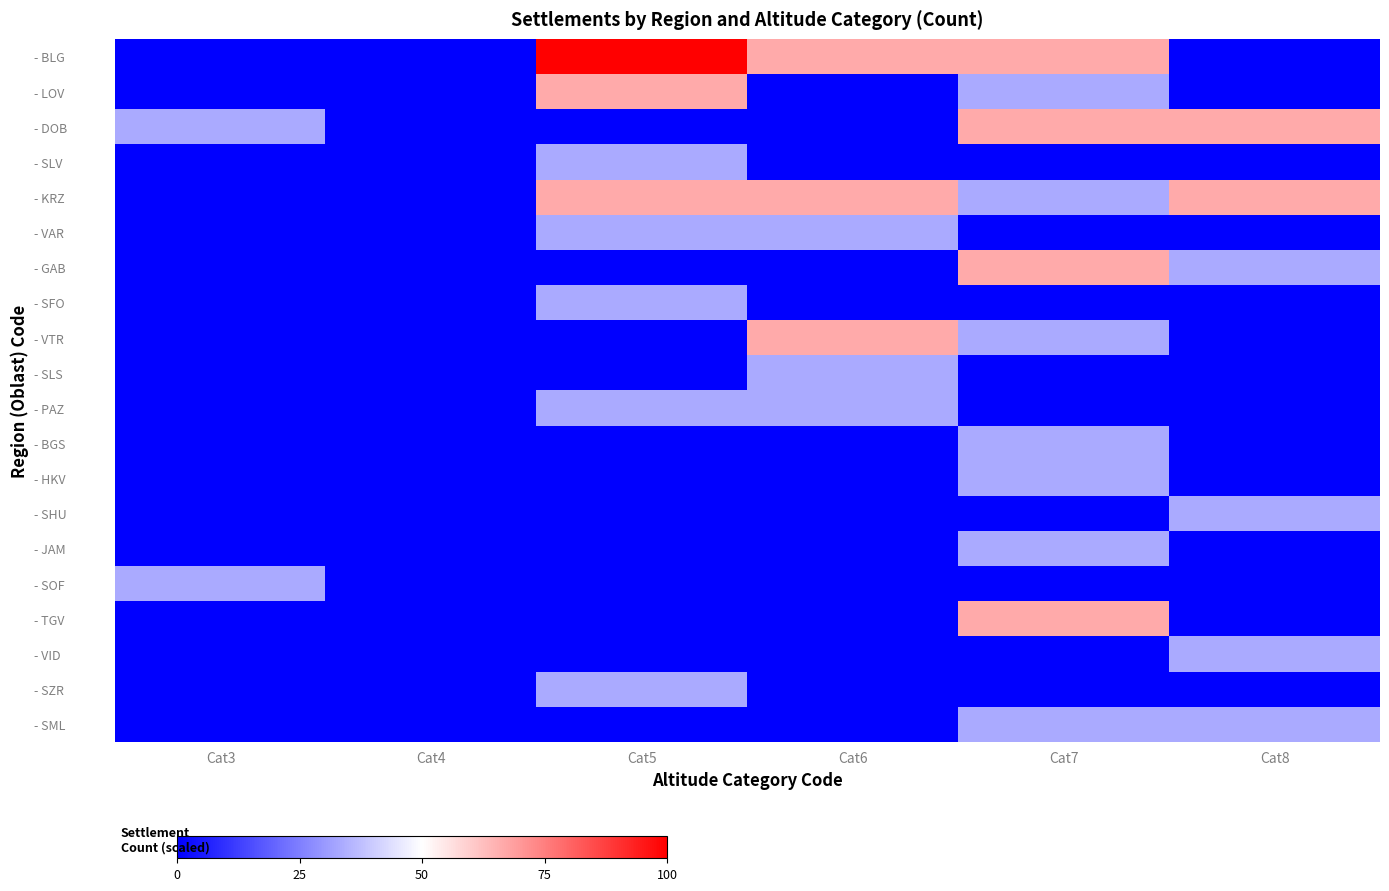

How many series are shown in this chart?

20